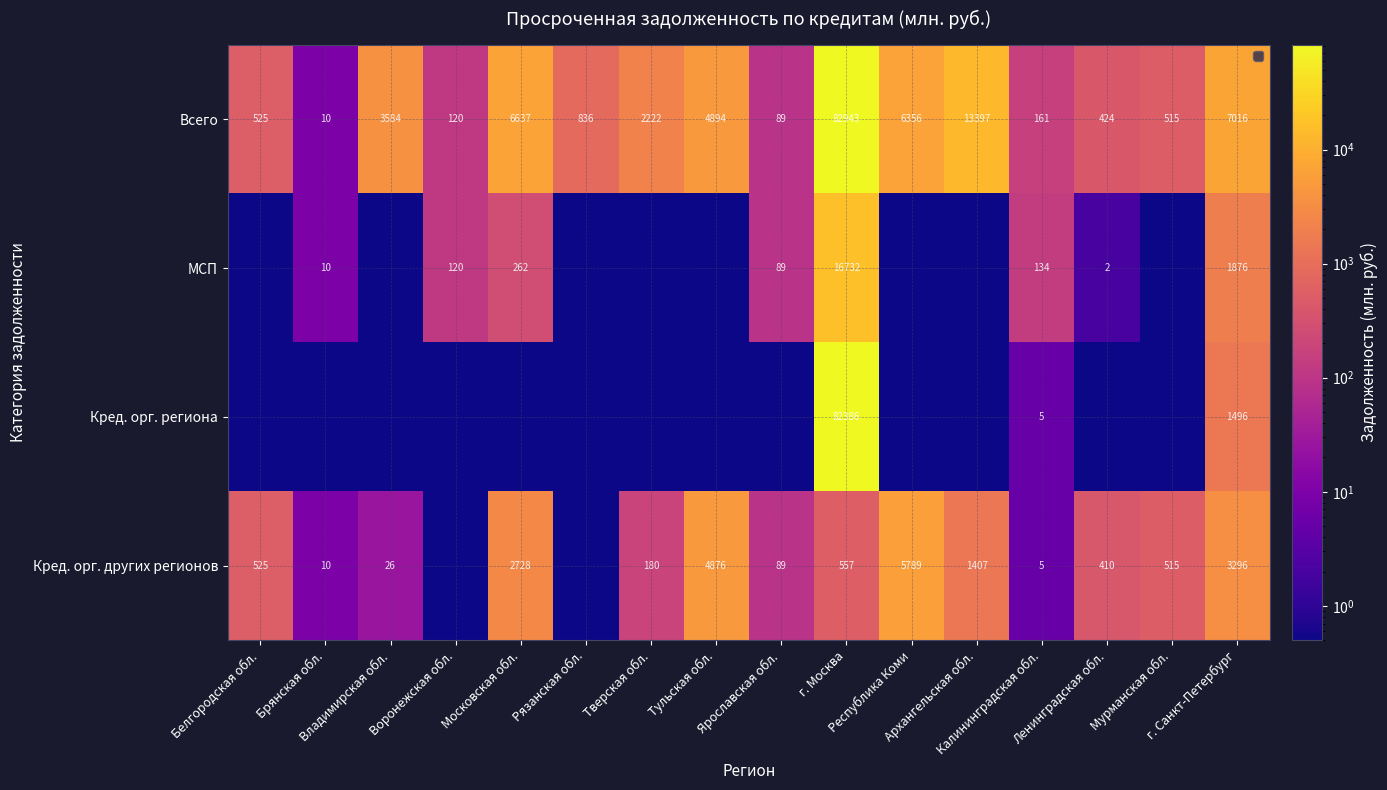

True or false: Всего has a value of 525.0 at Белгородская обл..

True